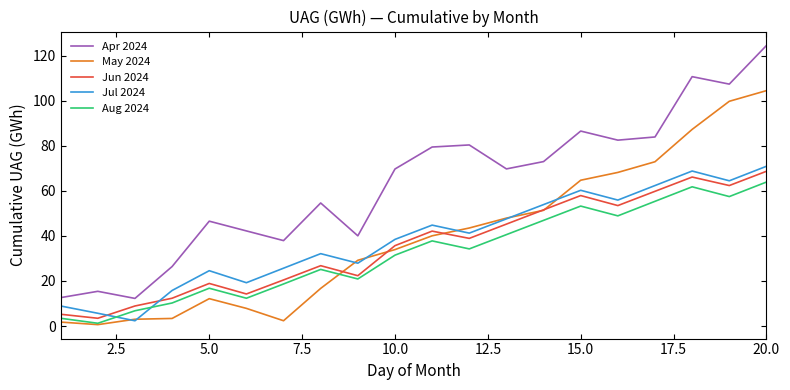

True or false: Apr 2024 and Jul 2024 cross at least once.

False